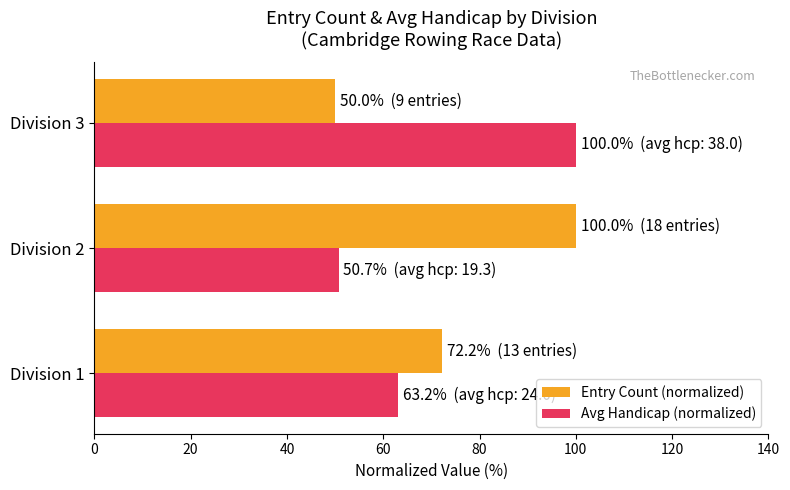

What is the difference between the second highest and minimum values in the Entry Count (normalized) series?

22.2